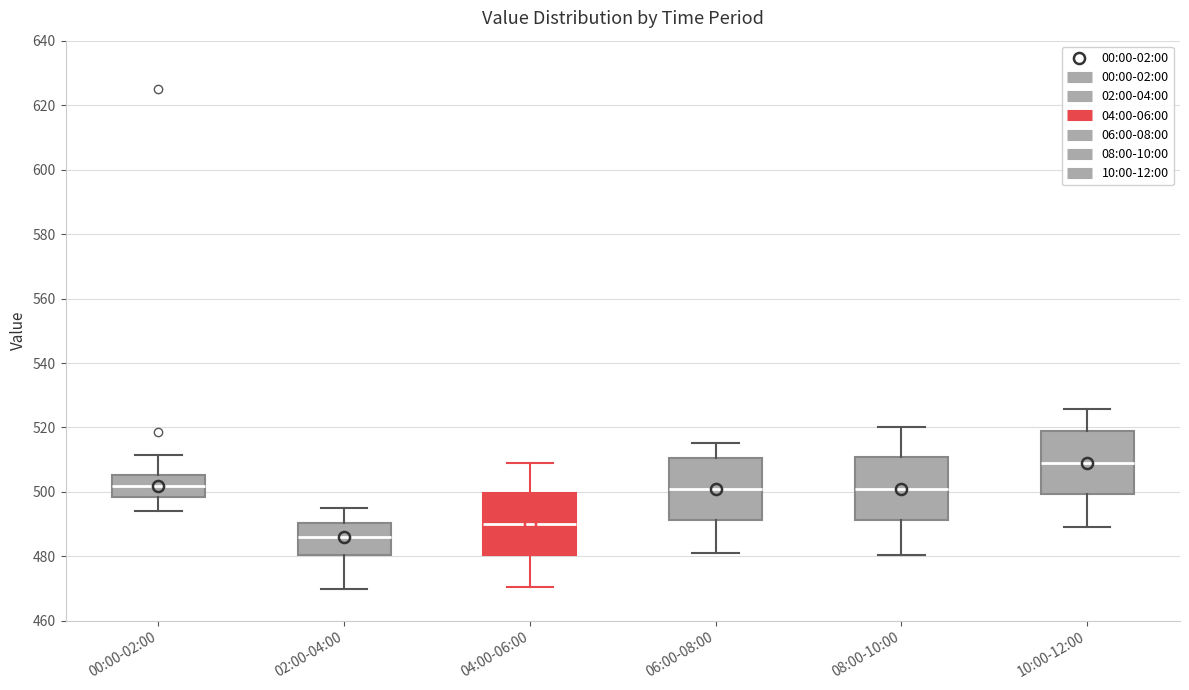

Reading left to right, transcribe this box plot: for each box, give where its median line is, the range the box spans, and where its two whiskers end, as read against the y-axis. The values are not printed on the chart, so give them approximately, as read against the axis.

00:00-02:00: median 502, box 498 to 506, whiskers 494 to 512
02:00-04:00: median 486, box 480 to 490, whiskers 470 to 496
04:00-06:00: median 490, box 480 to 500, whiskers 470 to 510
06:00-08:00: median 502, box 492 to 510, whiskers 482 to 516
08:00-10:00: median 502, box 492 to 510, whiskers 480 to 520
10:00-12:00: median 510, box 500 to 518, whiskers 490 to 526